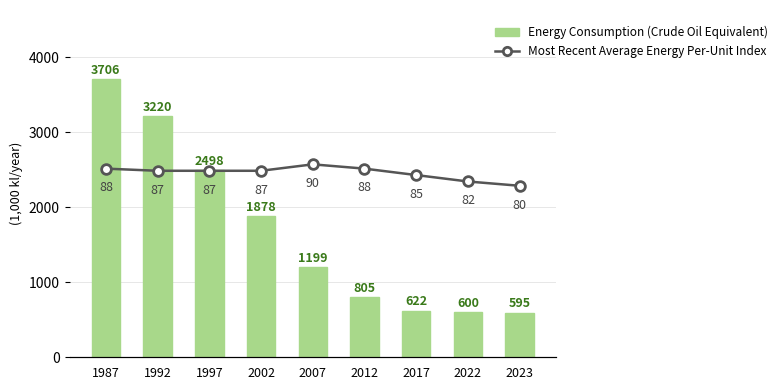

What is the difference between the Most Recent Average Energy Per-Unit Index values at 1997 and 2022?

5